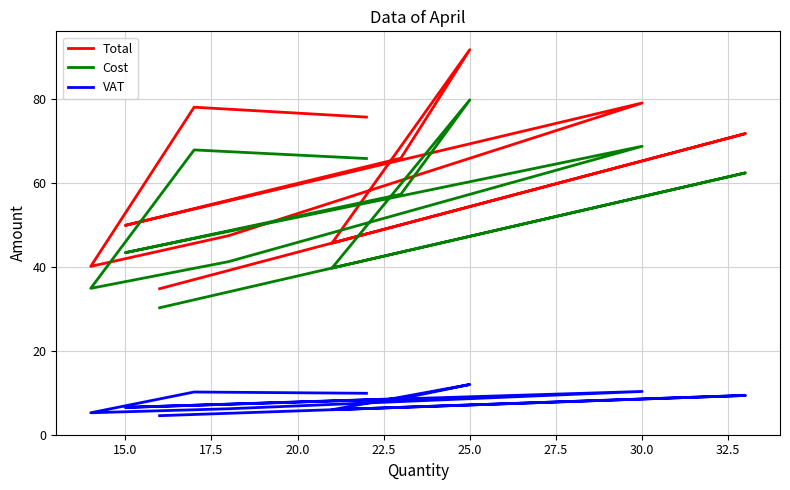

Reading left to right, extract all data points from this chart.

Total: 75.6	78.0	40.1	47.4	79.0	49.9	65.9	91.7	45.6	71.7	34.8
Cost: 65.8	67.8	34.9	41.2	68.7	43.4	57.3	79.8	39.7	62.4	30.2
VAT: 9.9	10.2	5.2	6.2	10.3	6.5	8.6	12.0	6.0	9.4	4.5